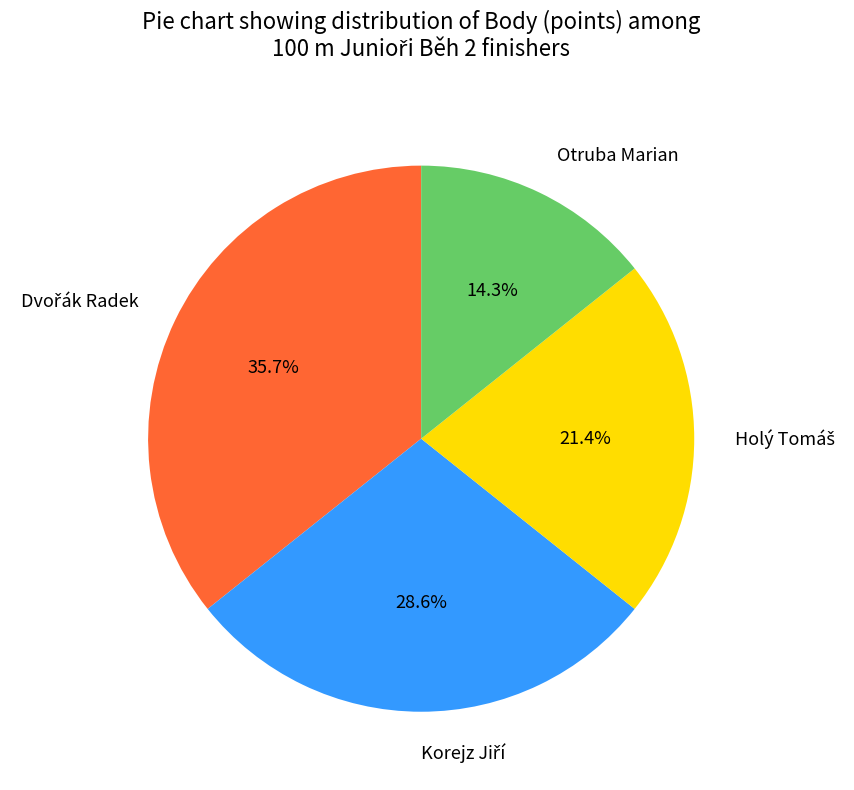

To the nearest percent, what is the average slice percentage?

25%